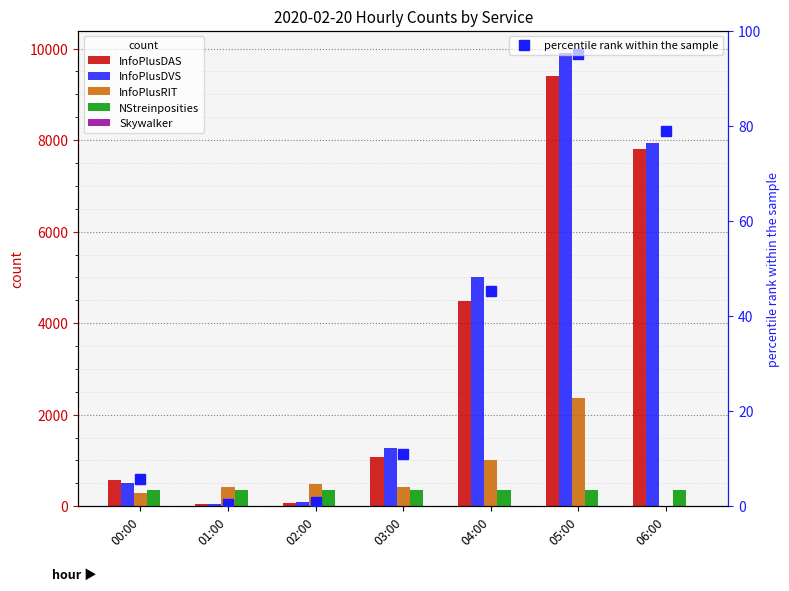

What are all the series names shown in the legend?

InfoPlusDAS, InfoPlusDVS, InfoPlusRIT, NStreinposities, Skywalker, percentile rank within the sample